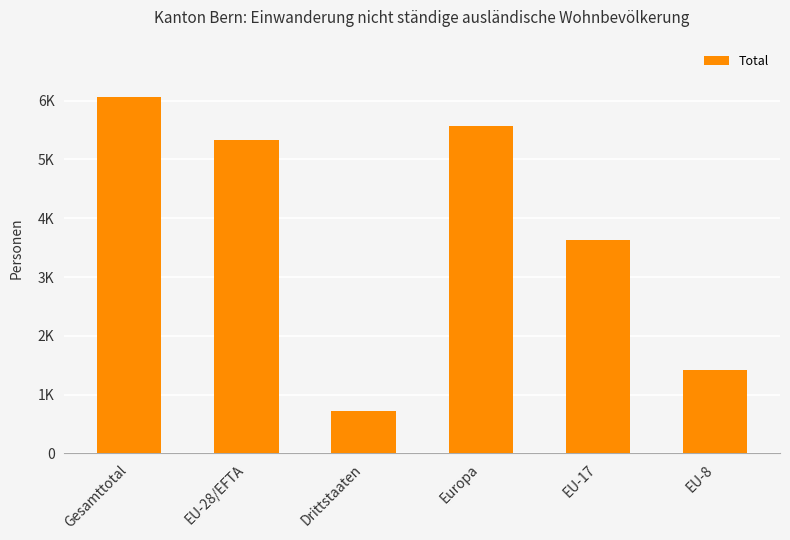

Are the bars horizontal?

No